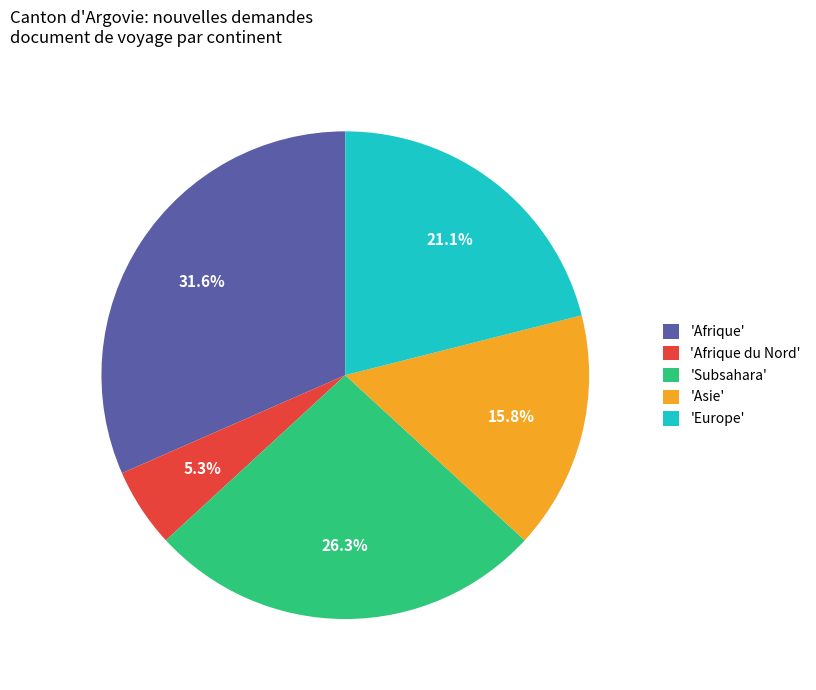

What percentage is NOT represented by 'Europe'?

78.9%